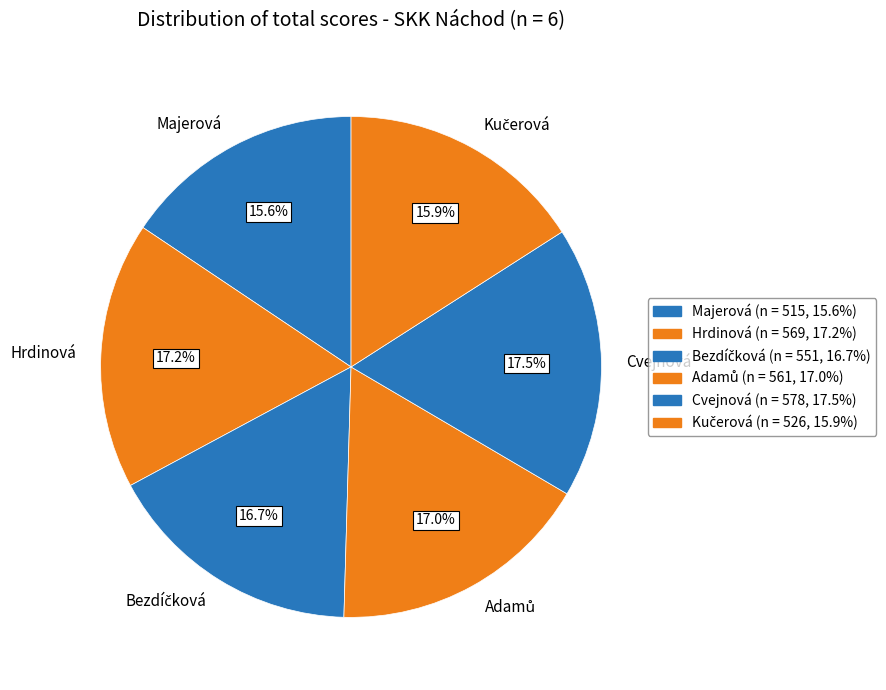

Is there a majority slice in this chart?

No